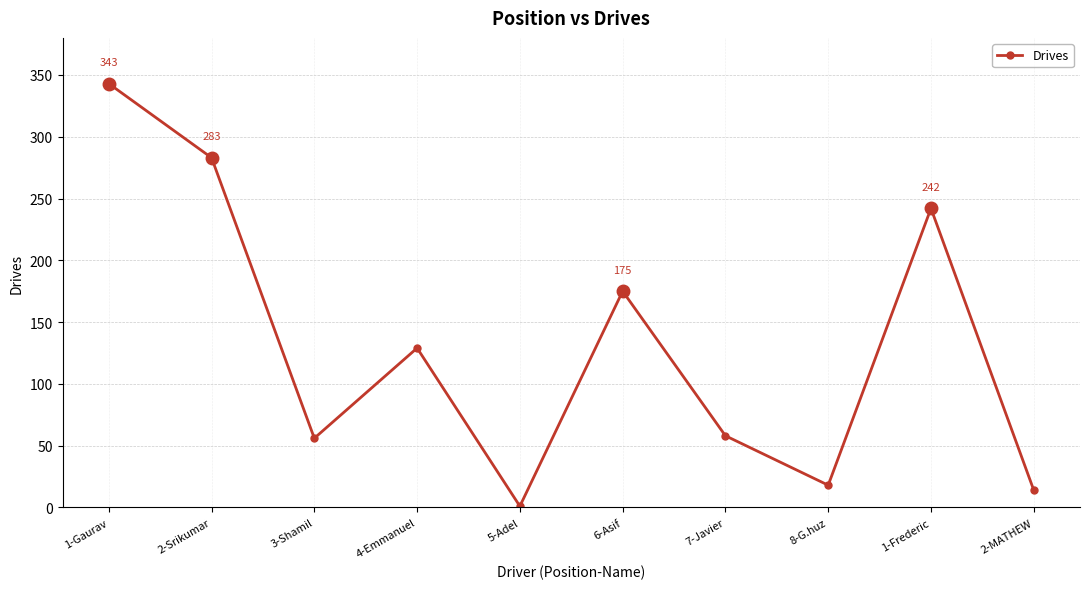

At which category does the data reach its first local valley?

3-Shamil